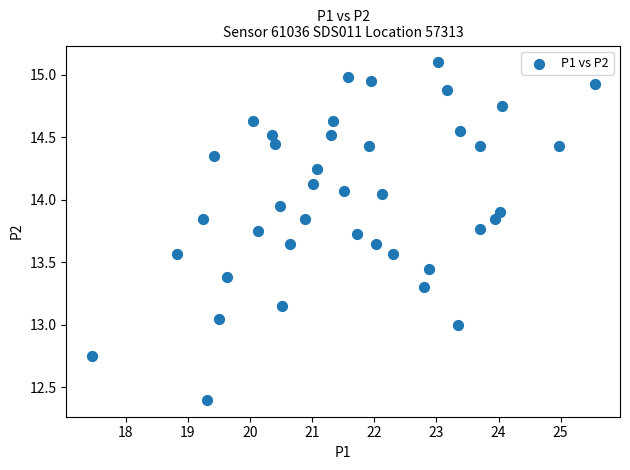

What is the range of X values (max minus min)?

8.1